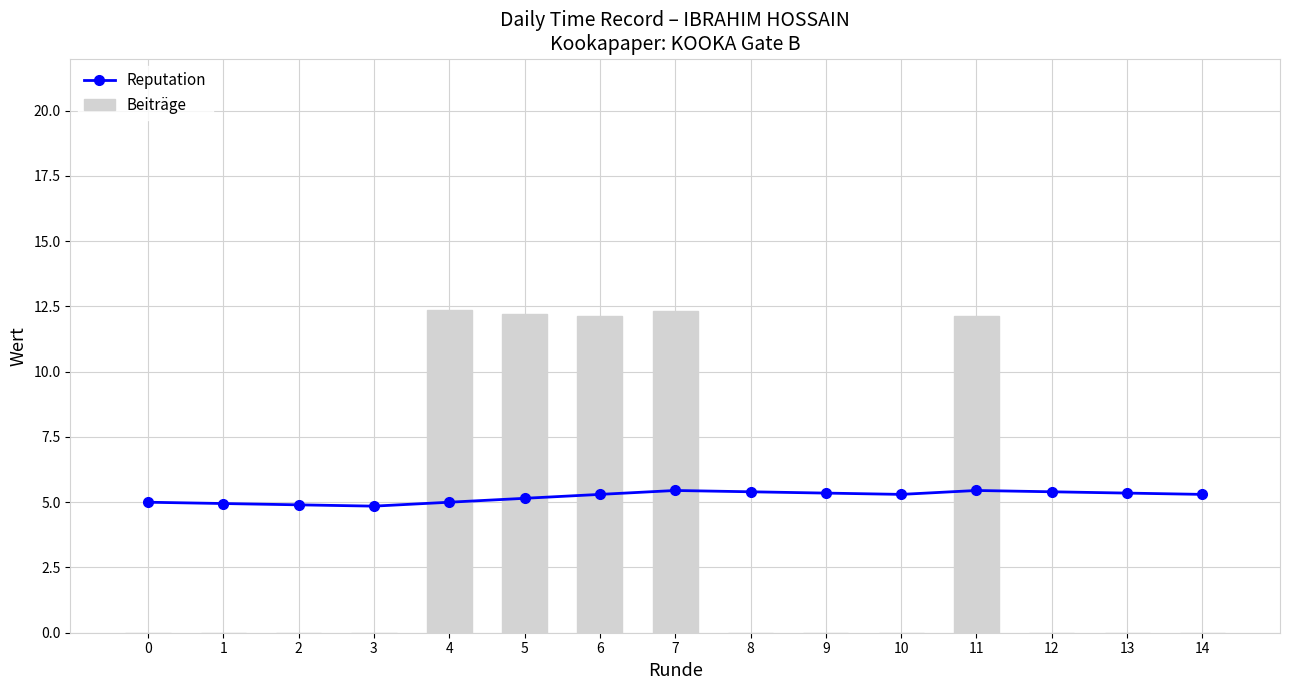

Reading left to right, transcribe all the data shown in this chart.

Reputation: 5.0	5.0	4.9	4.8	5.0	5.2	5.3	5.5	5.4	5.3	5.3	5.5	5.4	5.3	5.3
Beiträge: 0.0	0.0	0.0	0.0	12.4	12.2	12.1	12.3	0.0	0.0	0.0	12.1	0.0	0.0	0.0